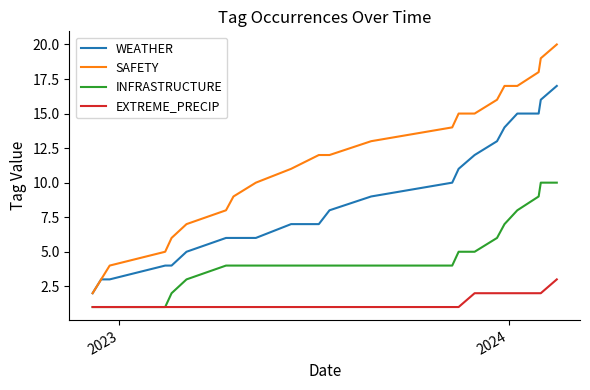

True or false: EXTREME_PRECIP and SAFETY cross at least once.

False